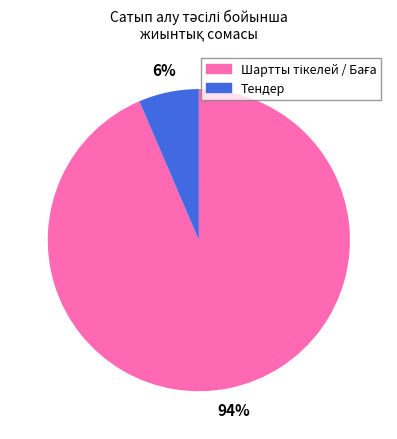

To the nearest percent, what is the average slice percentage?

50%